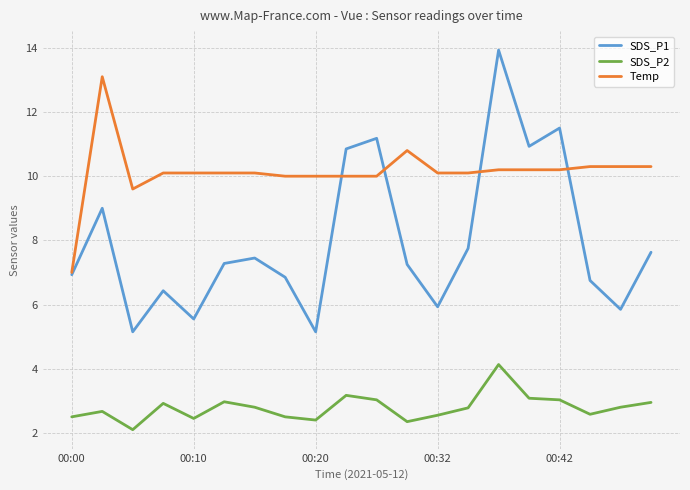

Rank the series by their maximum value, from highest to lowest.

SDS_P1, Temp, SDS_P2